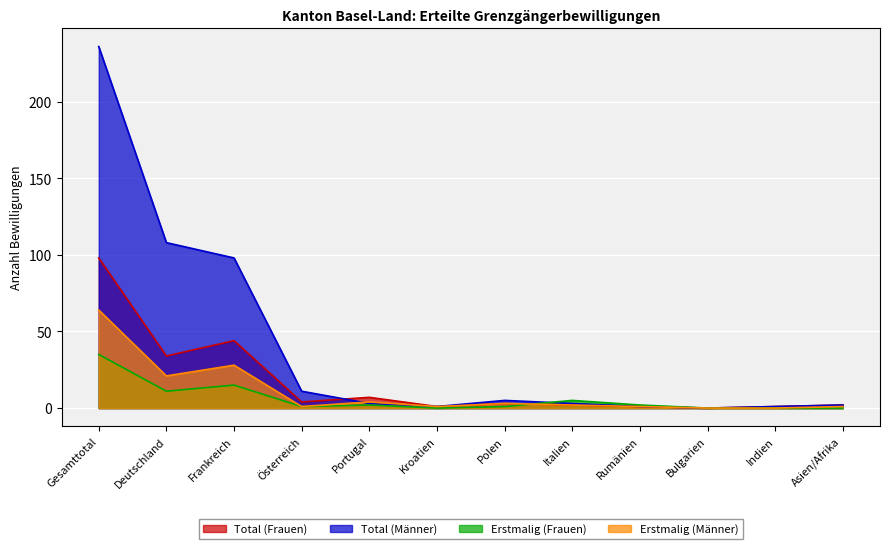

How many series are shown in this chart?

4